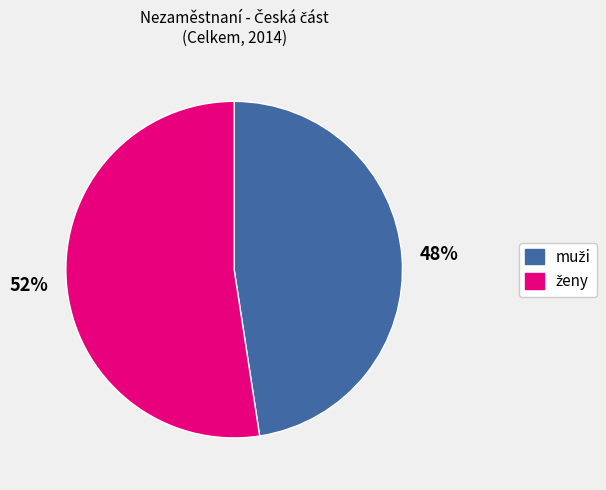

To the nearest percent, what is the average slice percentage?

50%